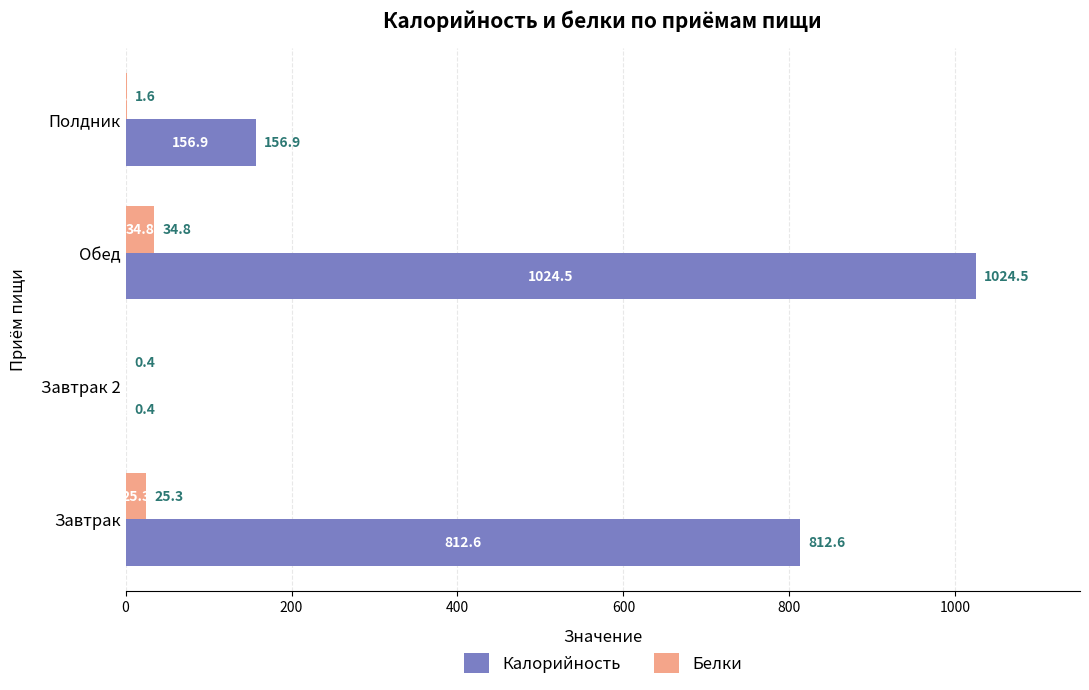

The value of Калорийность at Завтрак 2 is 0.4. True or false?

True